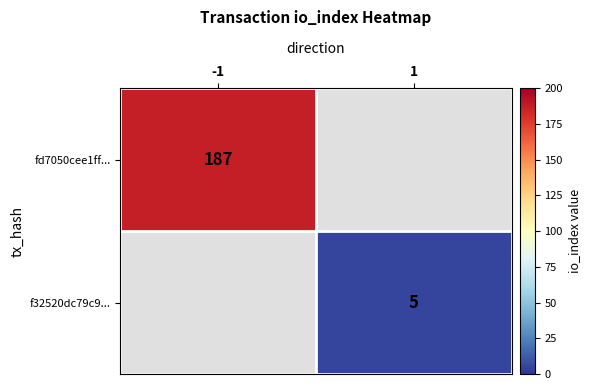

Which label corresponds to the smallest value in the chart?

1